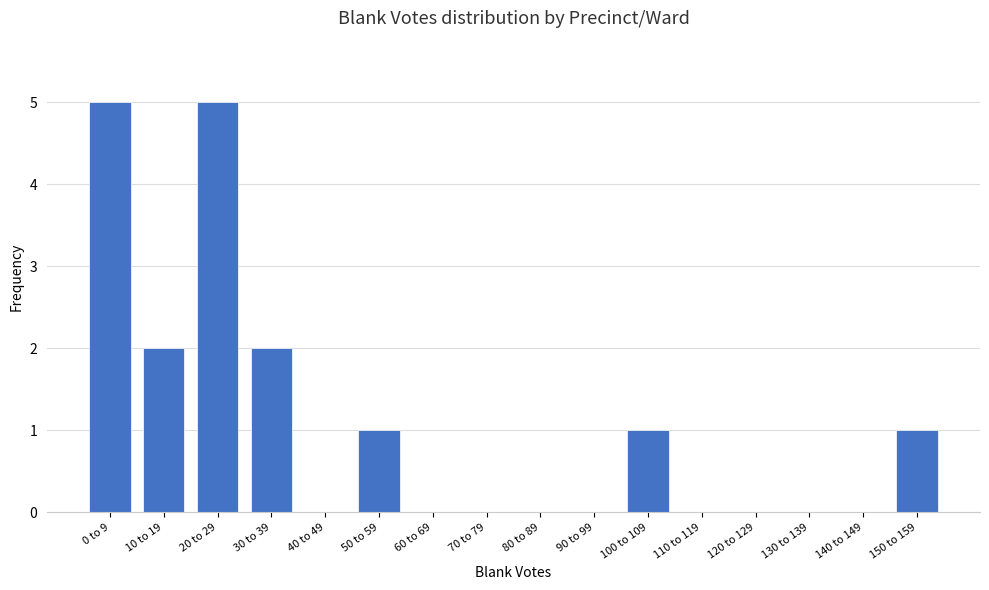

Reading left to right, transcribe all the data shown in this chart.

0 to 9=5	10 to 19=2	20 to 29=5	30 to 39=2	40 to 49=0	50 to 59=1	60 to 69=0	70 to 79=0	80 to 89=0	90 to 99=0	100 to 109=1	110 to 119=0	120 to 129=0	130 to 139=0	140 to 149=0	150 to 159=1